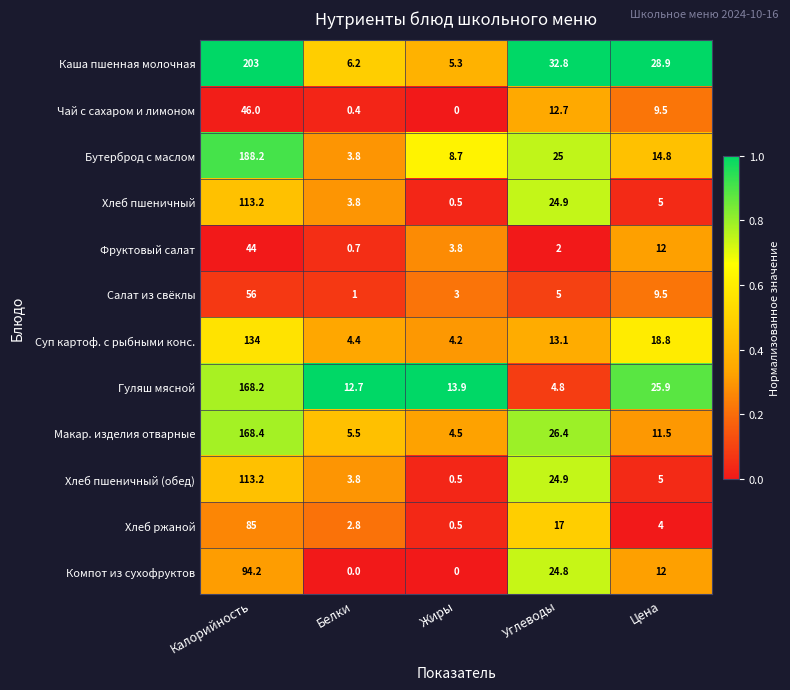

What is the greatest value displayed?

203.0